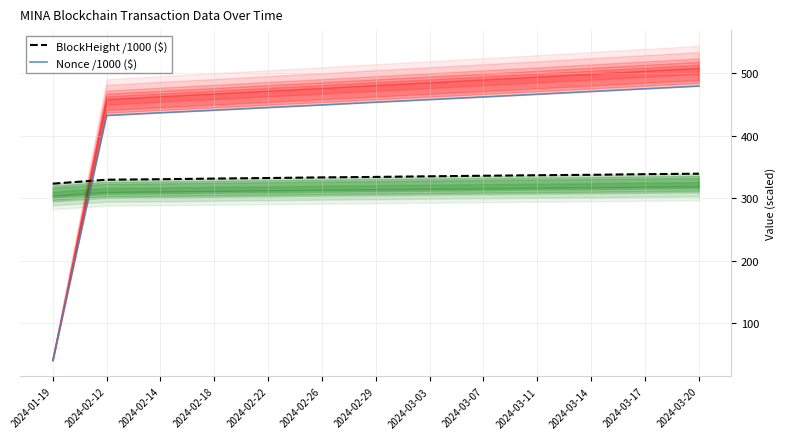

What is the value of the Nonce /1000 ($) point at the 9th from the left?

461.8